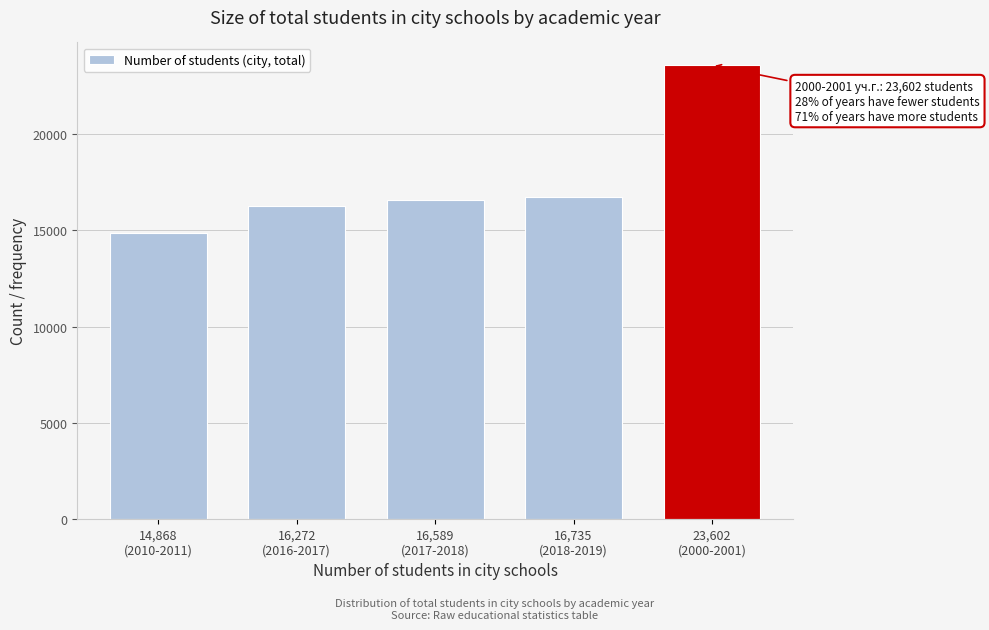

Reading left to right, what are all the values shown in this chart?

14868	16272	16589	16735	23602